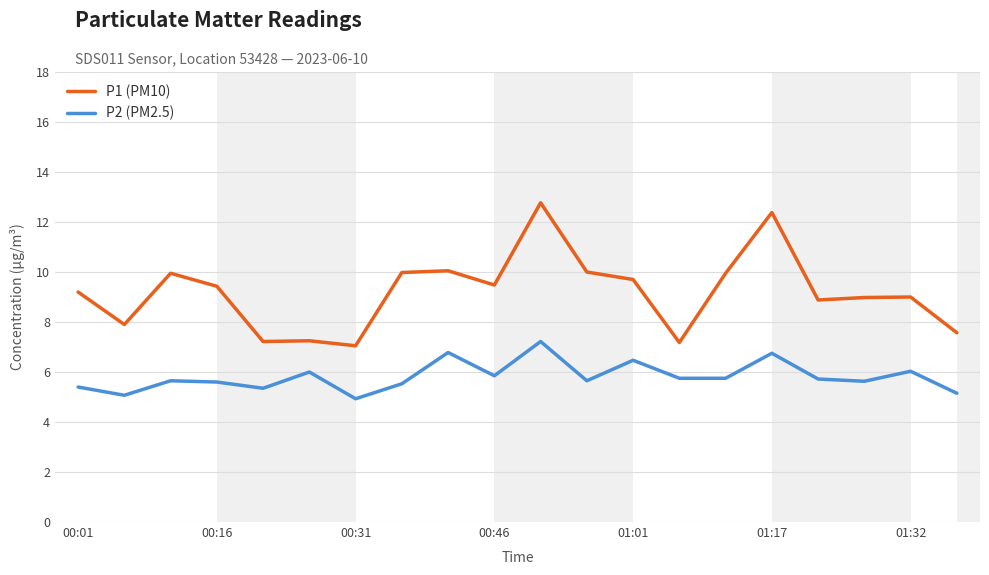

What are all the series names shown in the legend?

P1 (PM10), P2 (PM2.5)